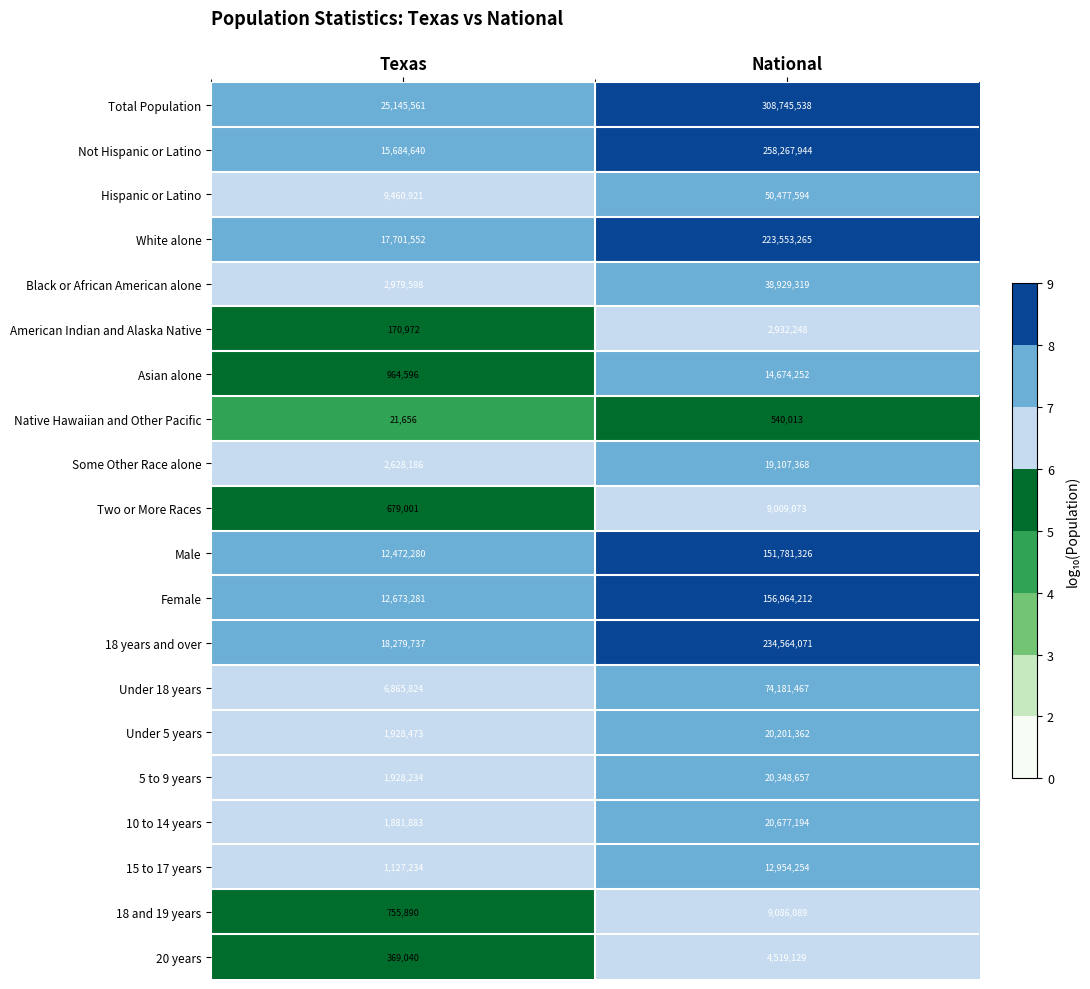

What value does the 18 years and over series have at National, to the nearest 50?

234564050